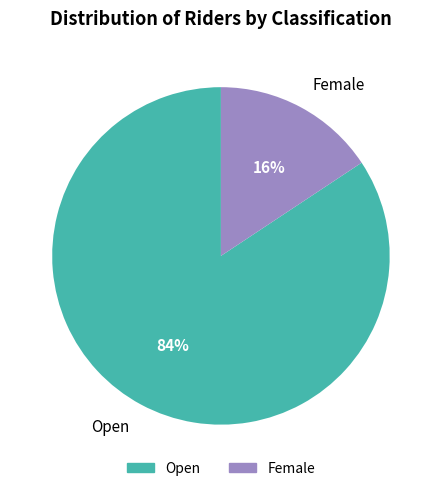

Count the number of slices in the pie.

2